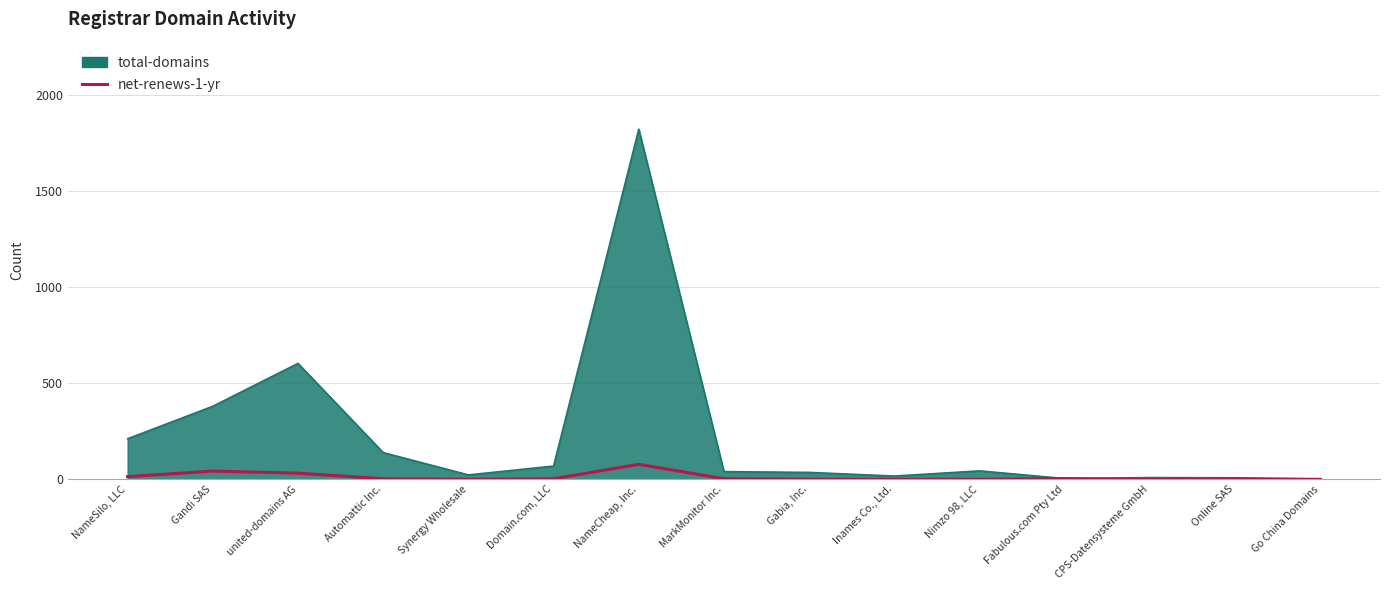

List the series in order of their overall mean, lowest first.

net-renews-1-yr, total-domains